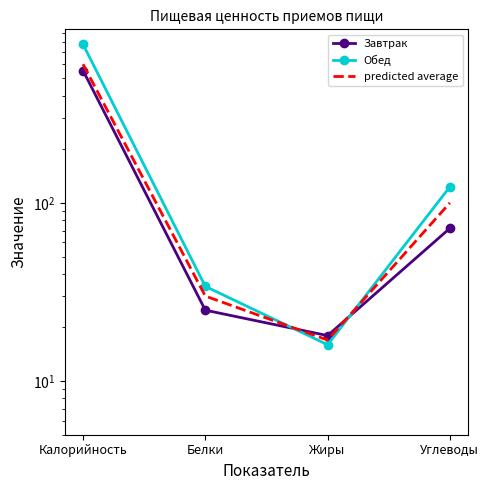

How many data points in Завтрак are less than 72?

2